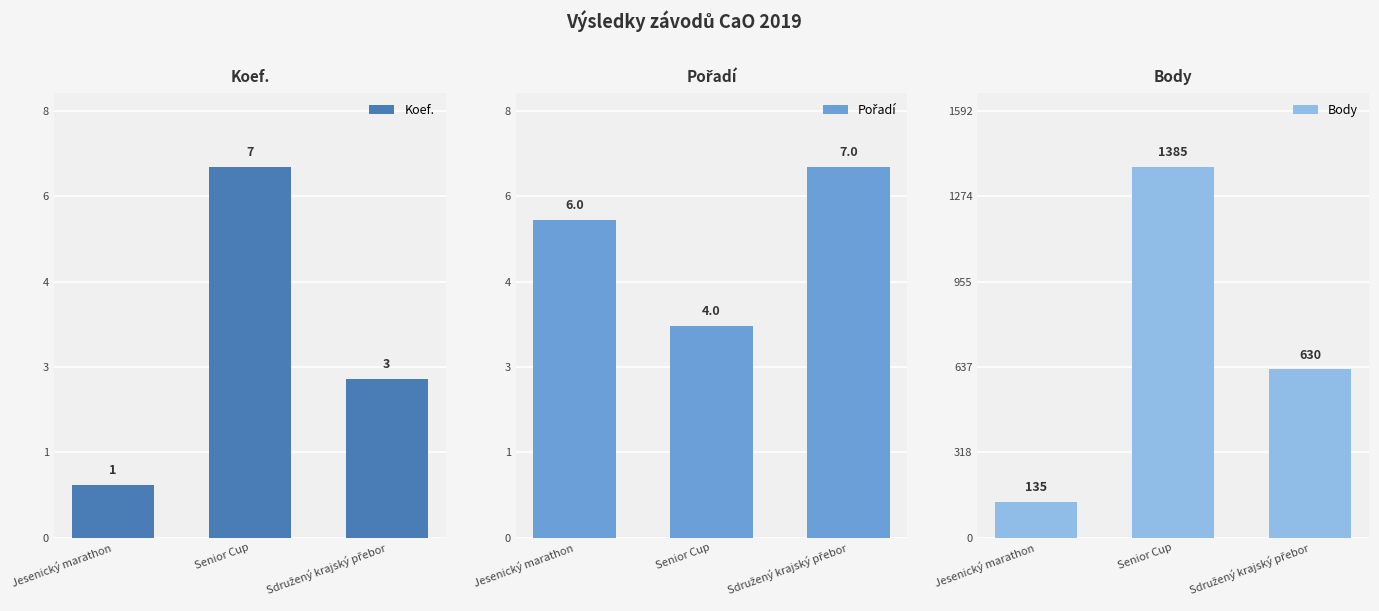

Which category has the highest value across all series?

Senior Cup